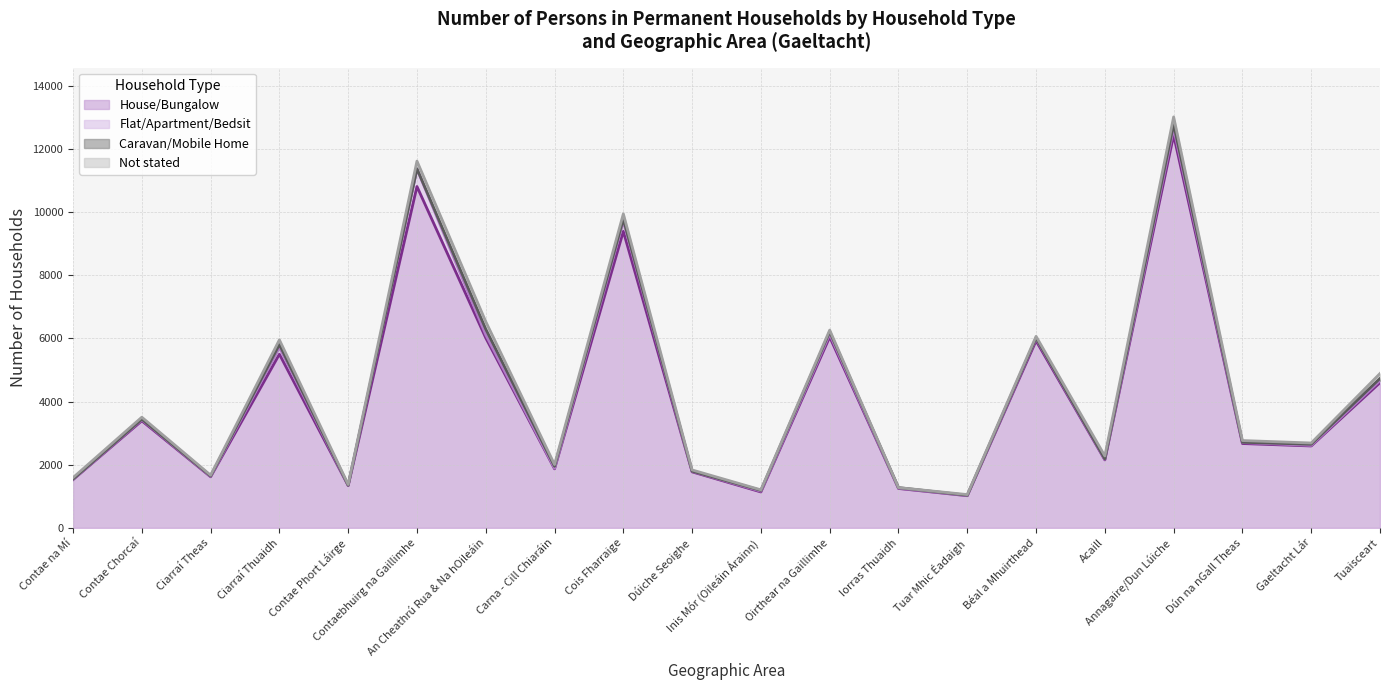

At which category is the sum across all series the highest?

Annagaire/Dun Lúiche